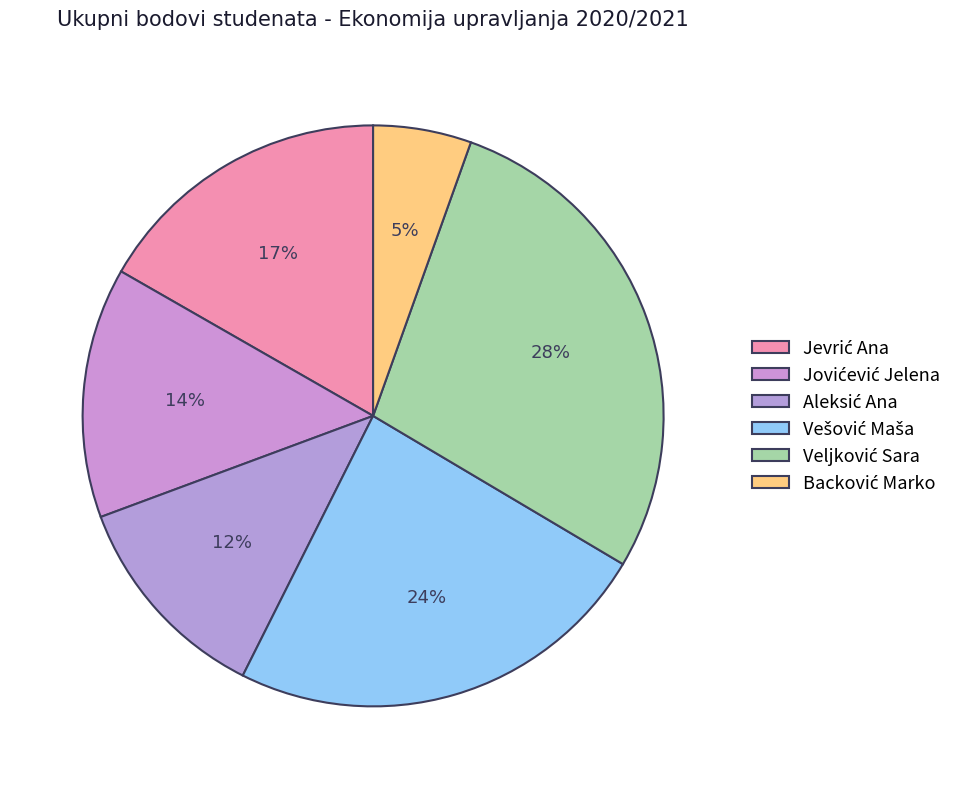

Count the number of slices in the pie.

6